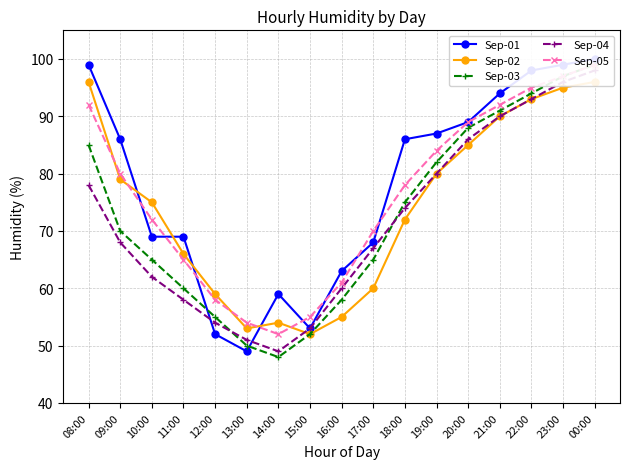

What is the difference between the highest and lowest values at 21:00?

4